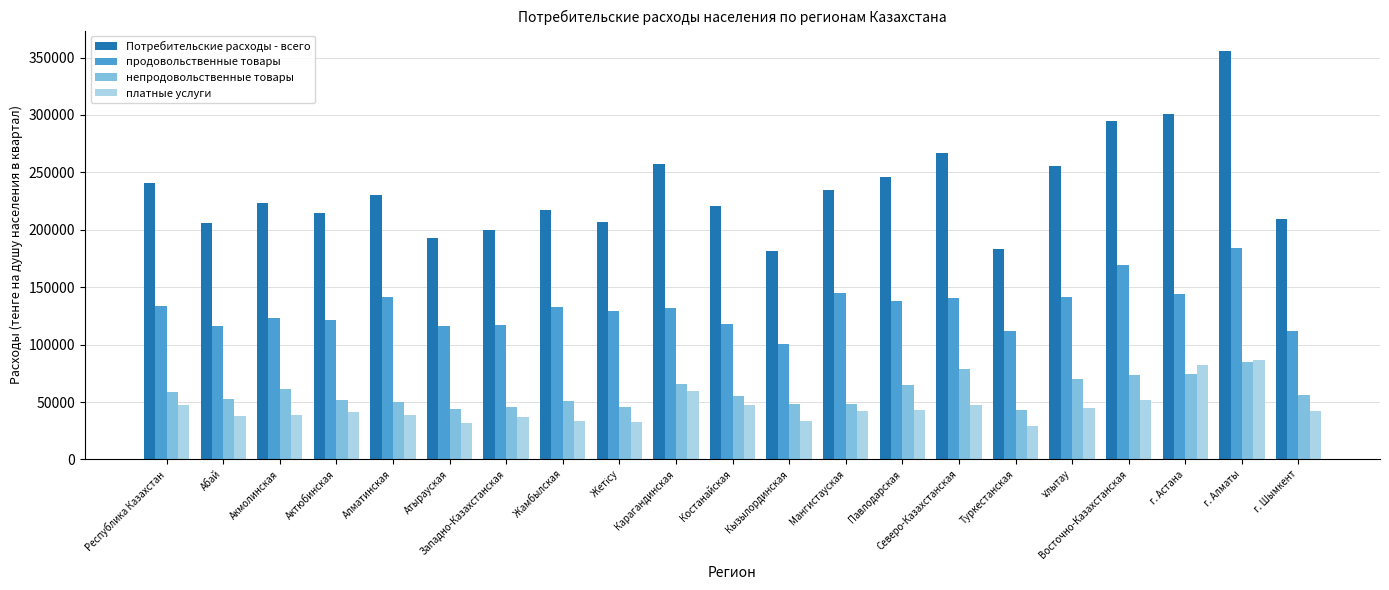

Count the number of data series in this chart.

4